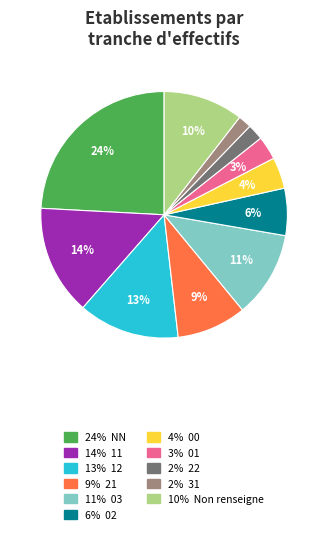

Is there any slice that represents more than half of the pie?

No